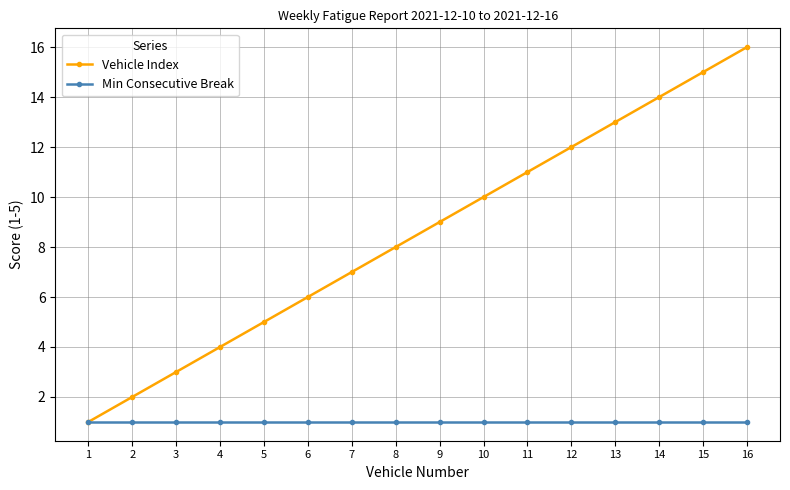

What is the lowest value of the Vehicle Index series?

1